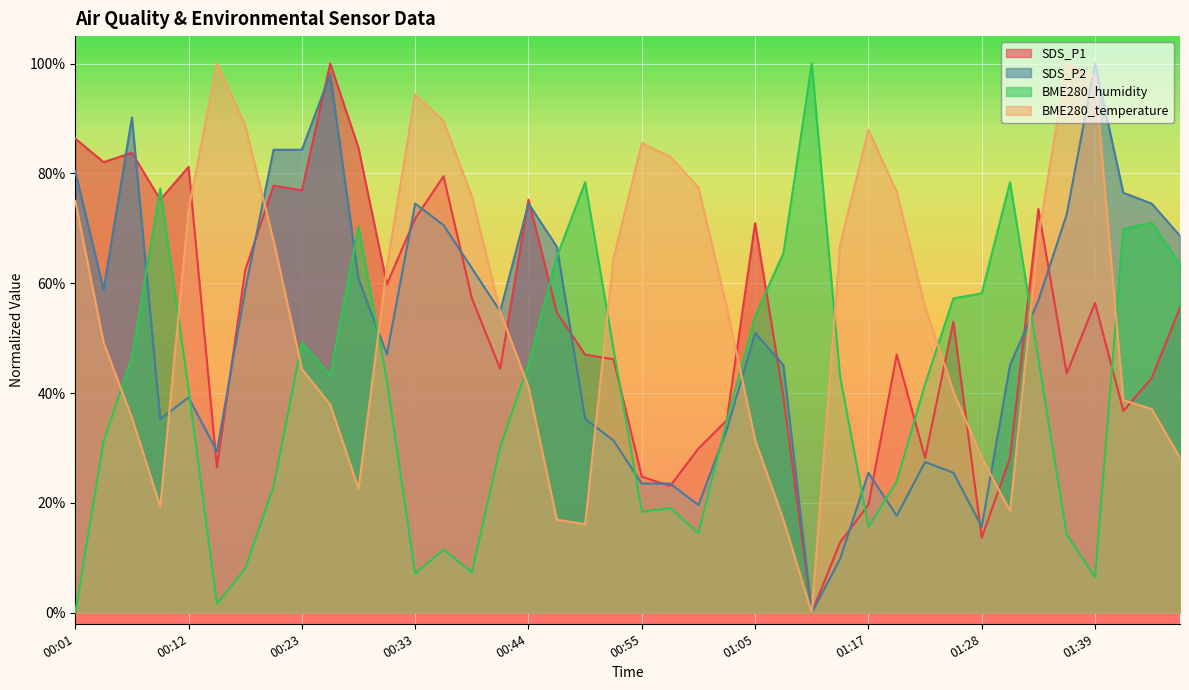

After their last crossing, which series has the higher values: SDS_P1 or SDS_P2?

SDS_P2